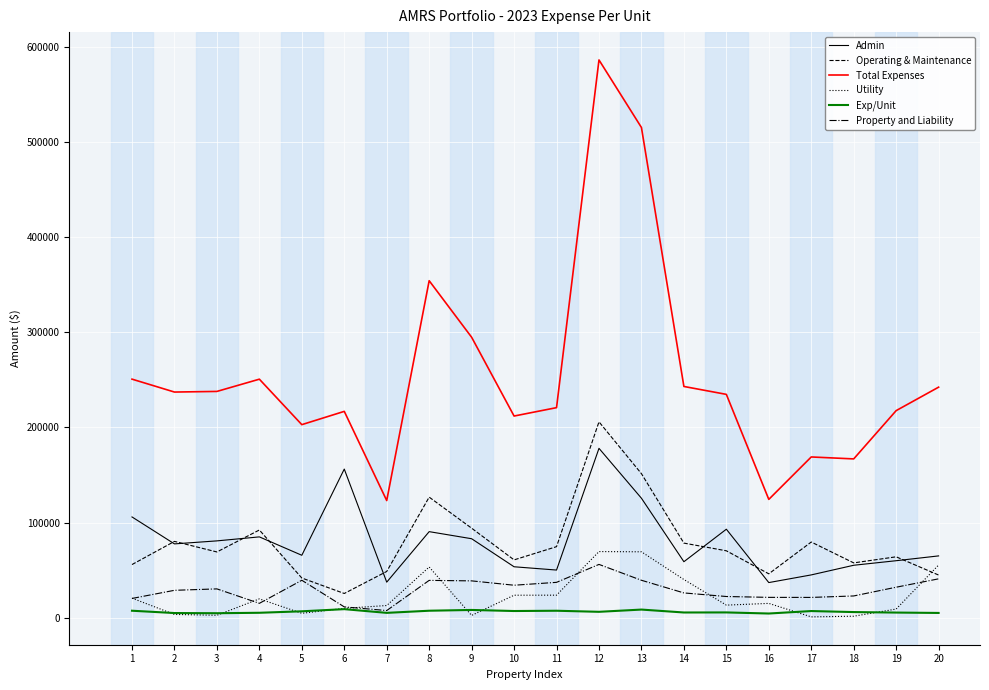

At which category is the sum across all series the highest?

12